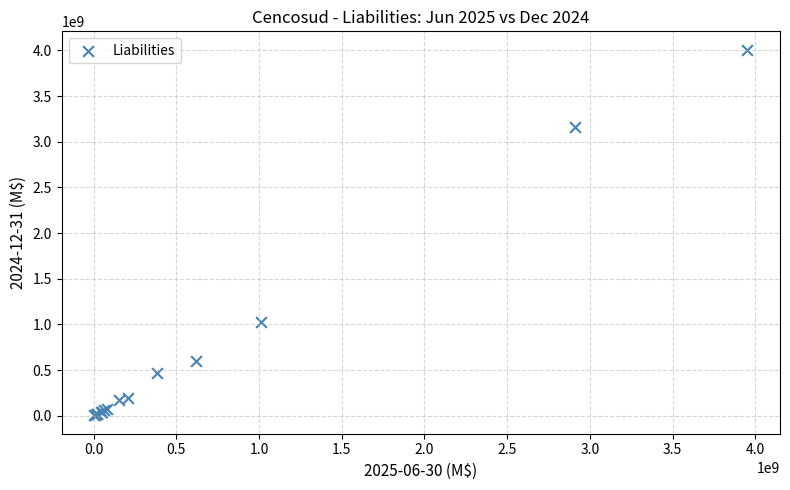

What Y value in the scatter plot is closest to 2006773354?

1026883857